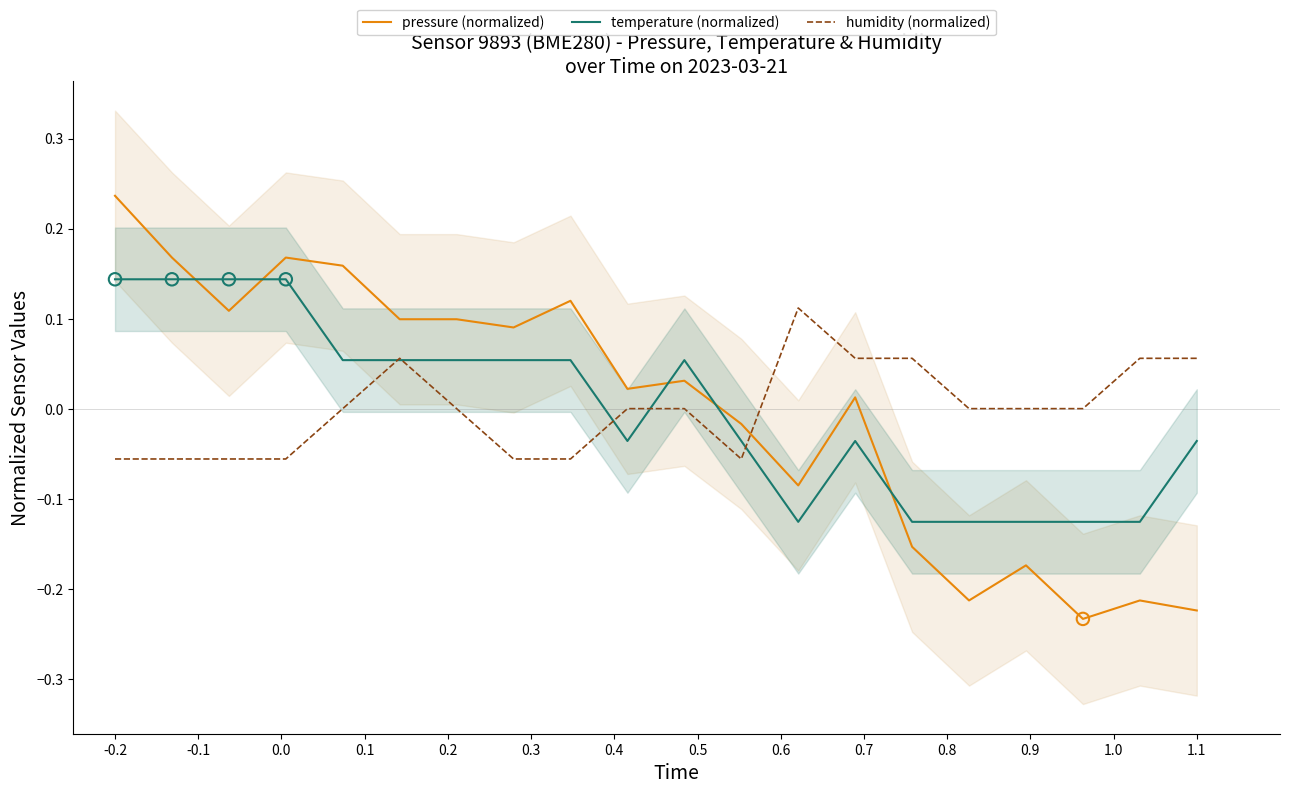

Which series ends up on top after the final intersection of humidity (normalized) and pressure (normalized)?

humidity (normalized)